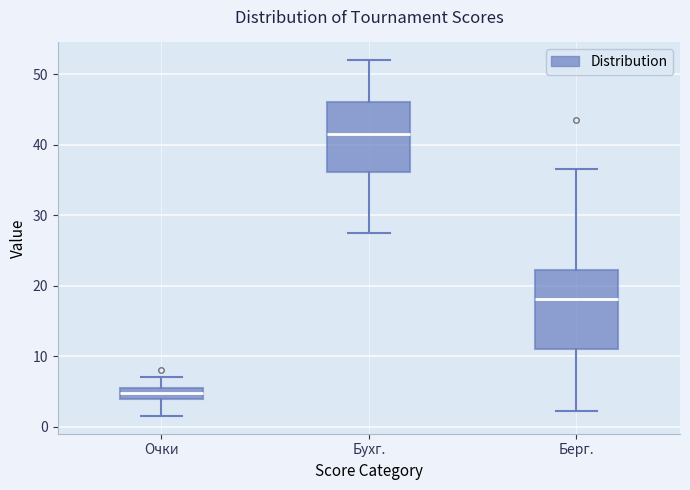

Which box has the lowest median line?

Очки